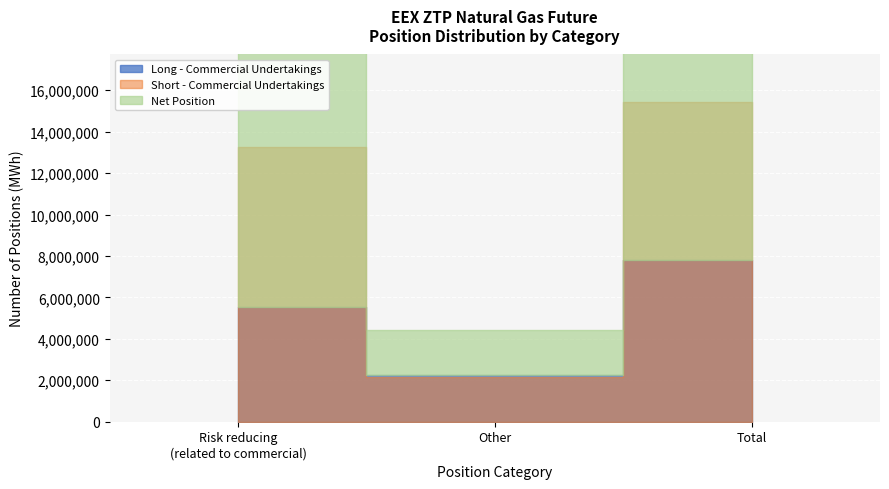

What is the total value across all series at 0?

20937470.0